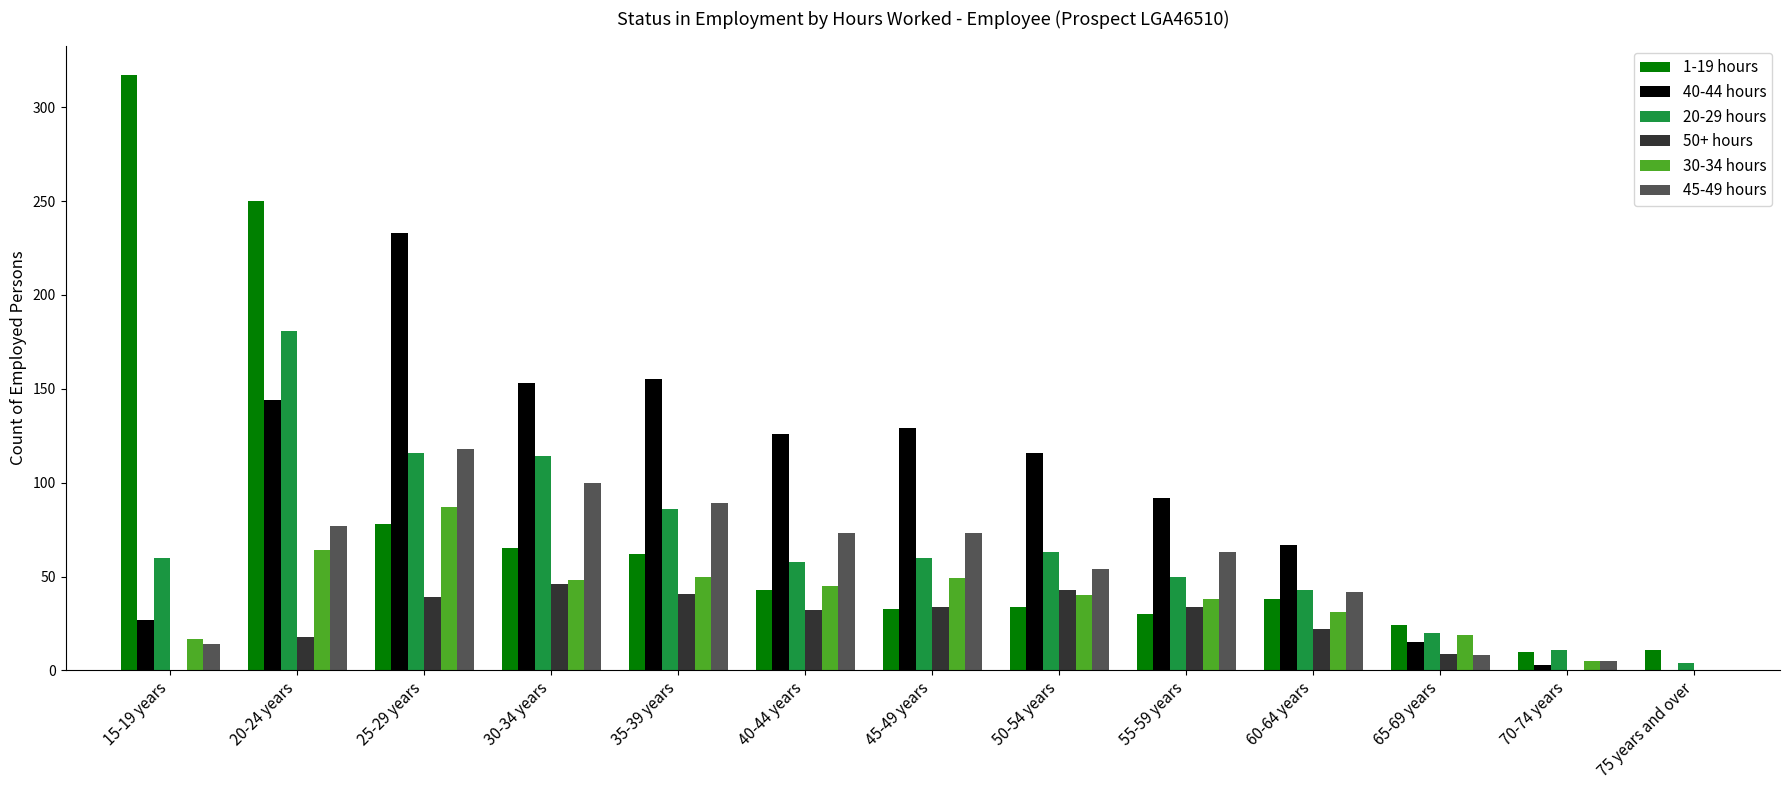

What are all the series names shown in the legend?

1-19 hours, 40-44 hours, 20-29 hours, 50+ hours, 30-34 hours, 45-49 hours